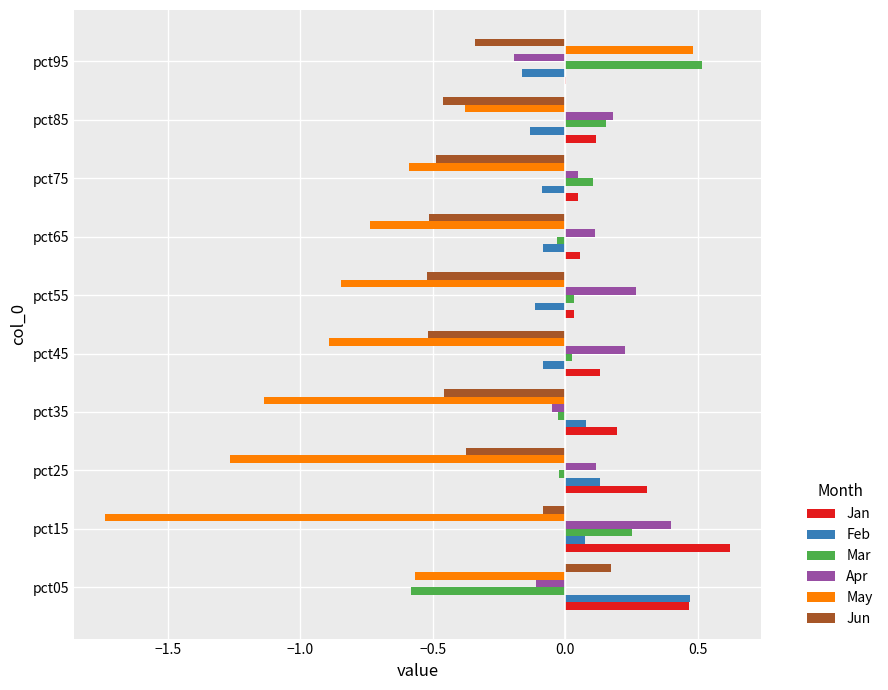

Between pct35 and pct75, which series saw the biggest shift?

May